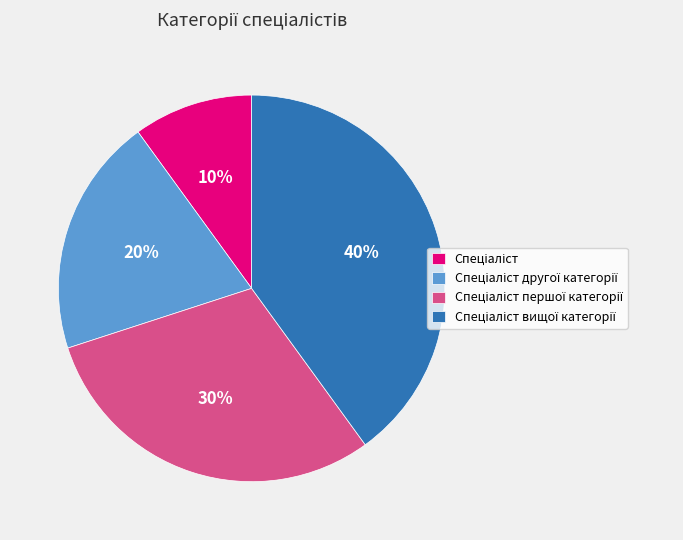

Is there a majority slice in this chart?

No